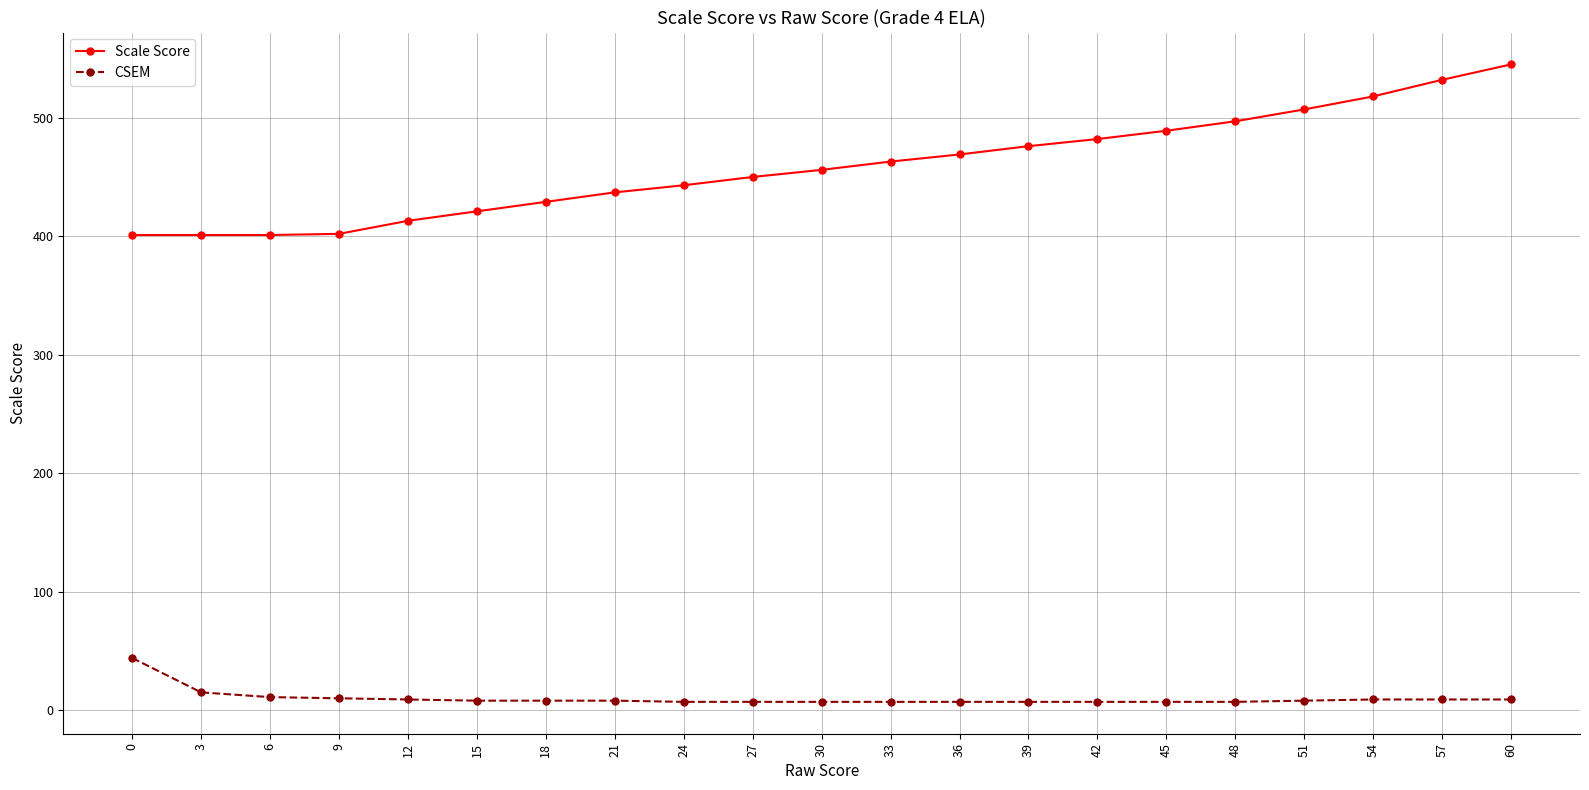

True or false: Scale Score and CSEM cross at least once.

False